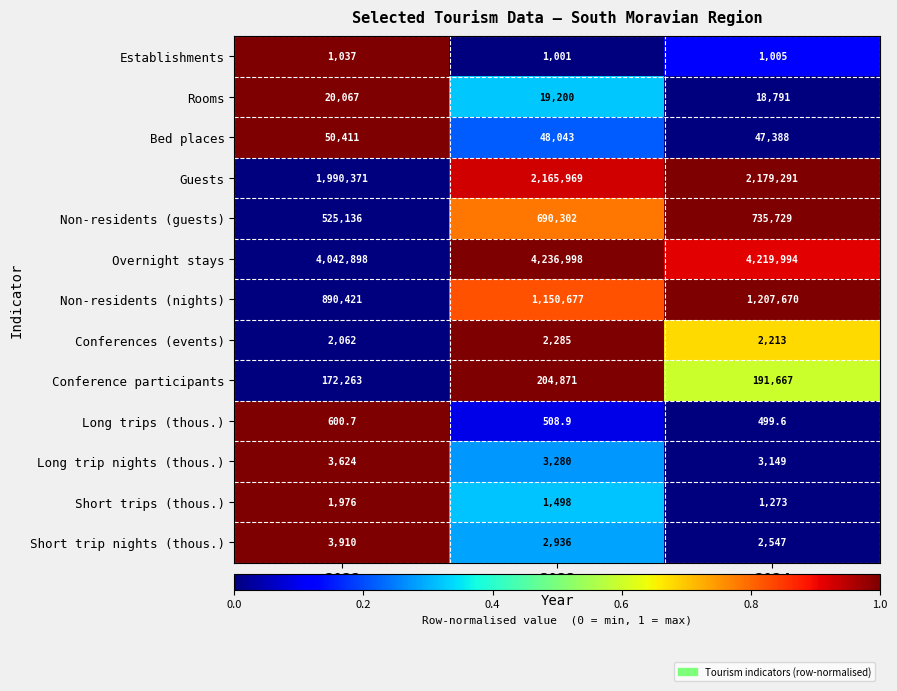

What is the sum of all Establishments values?

3043.0